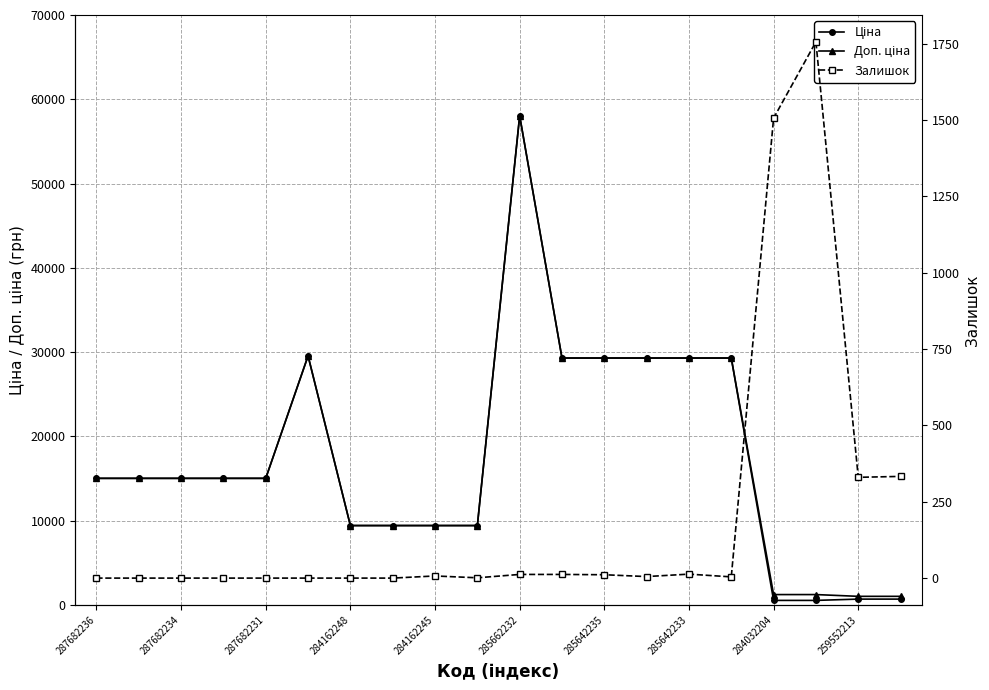

What is the sum of all Залишок values?

3990.0